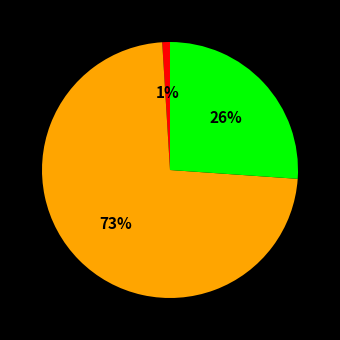

How many segments does this pie chart have?

3